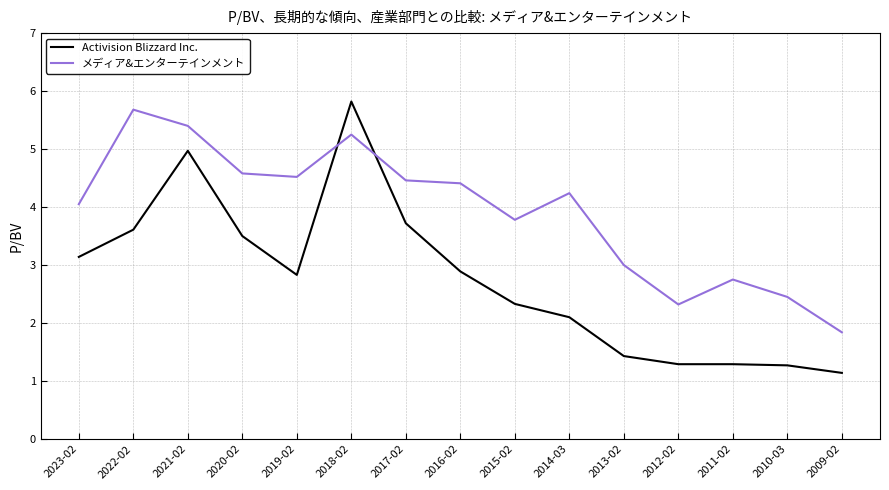

What are all the series names shown in the legend?

Activision Blizzard Inc., メディア&エンターテインメント